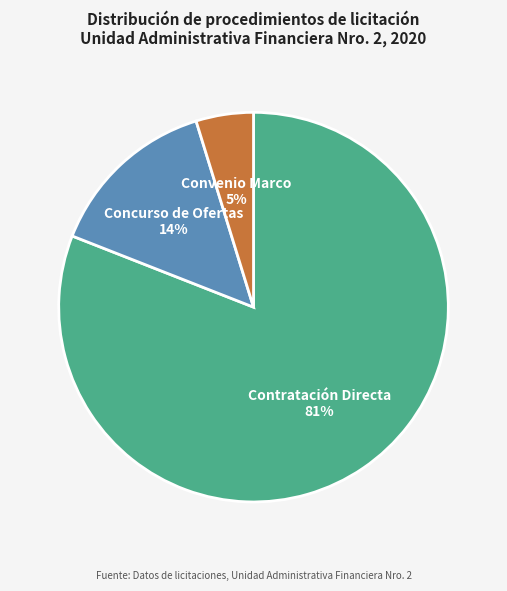

Does any single category account for the majority?

Yes